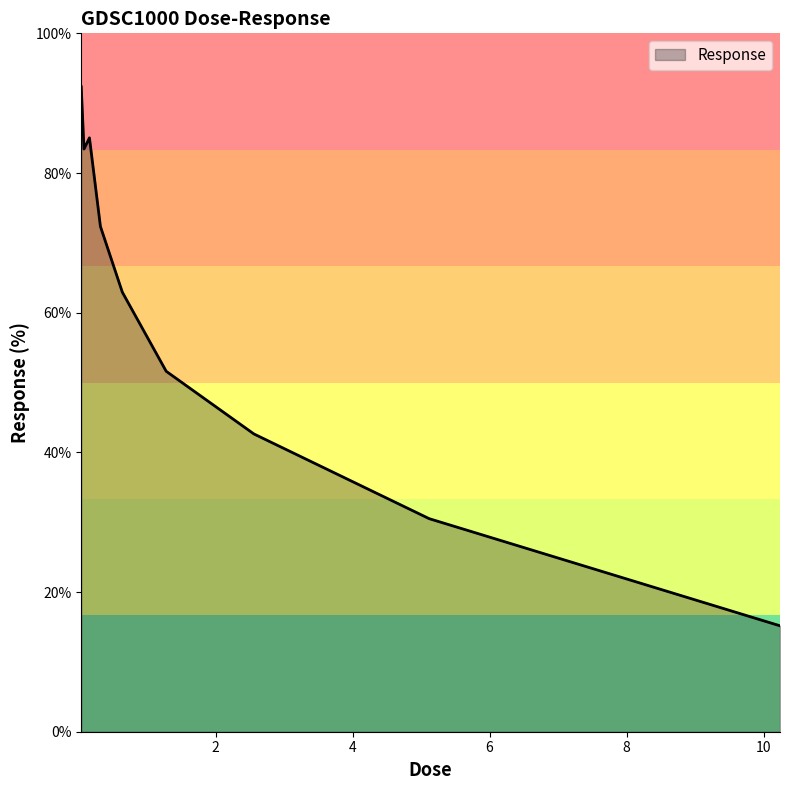

What is the difference between the maximum and minimum values?

77.2